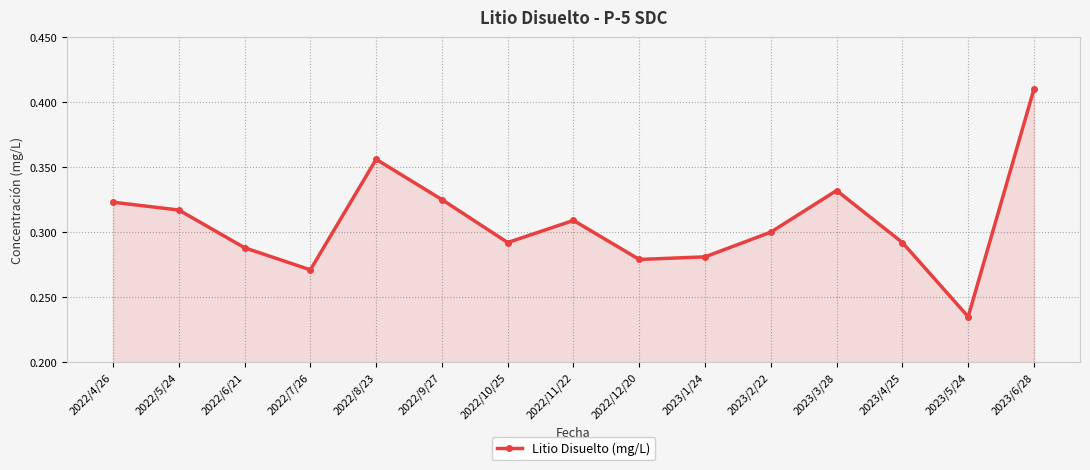

Where is the data nearest to the value 0?

2023/5/24